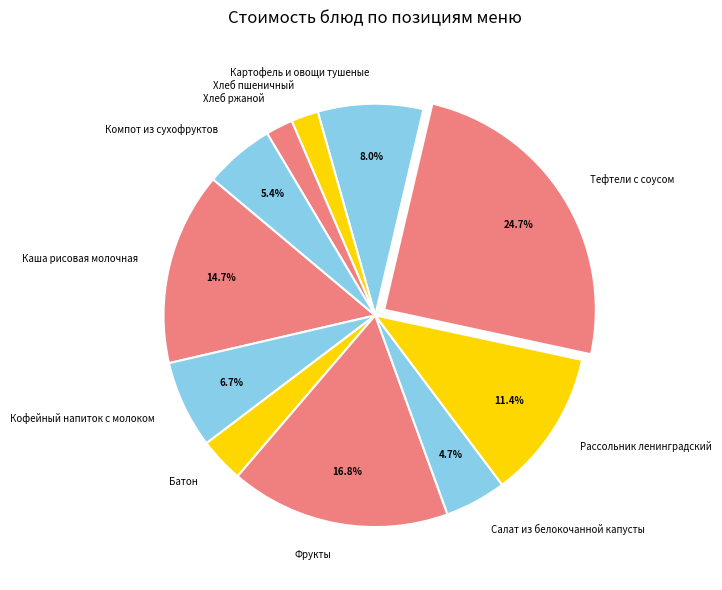

To the nearest percent, what is the average slice percentage?

9%